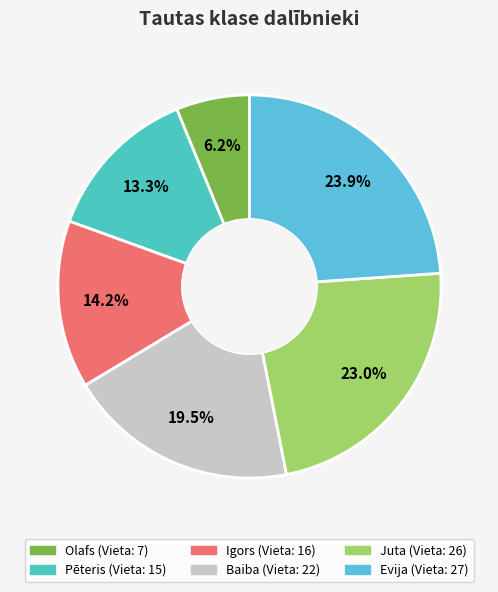

Which category has the smallest portion of the pie?

Olafs